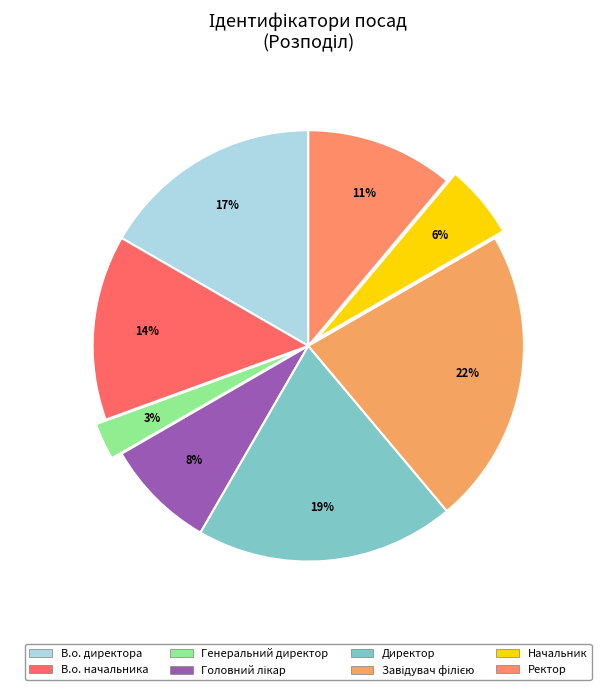

Is it true that Завідувач філією is 37% of the pie?

False